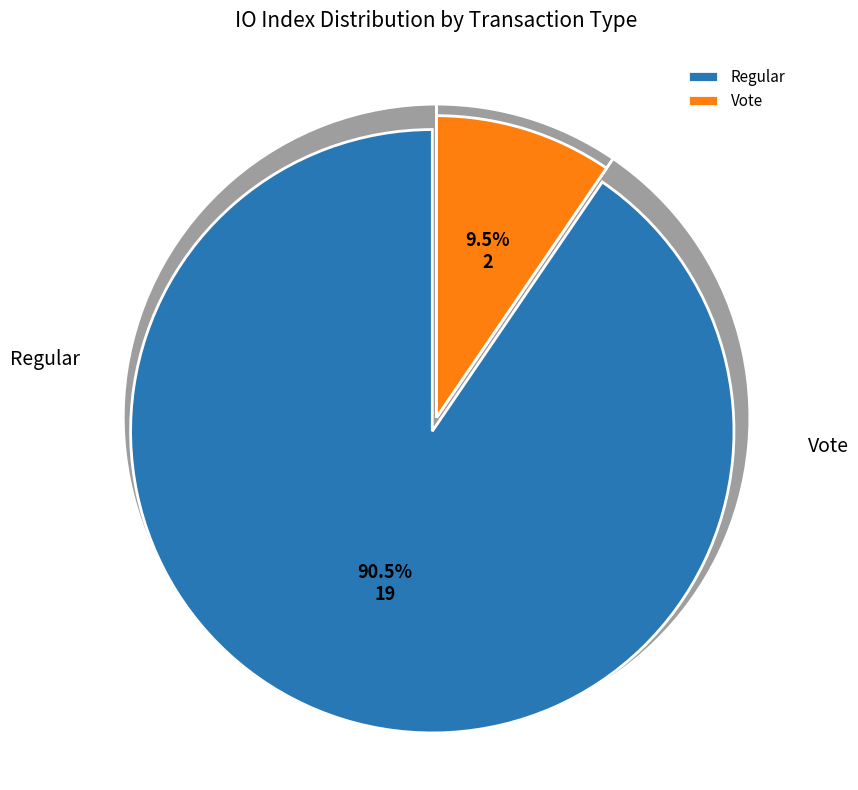

What percentage is the Regular slice, to the nearest percent?

90%